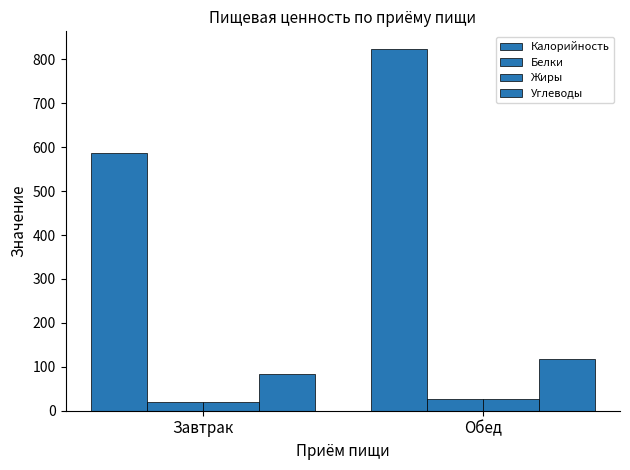

How many bars are there in total?

8